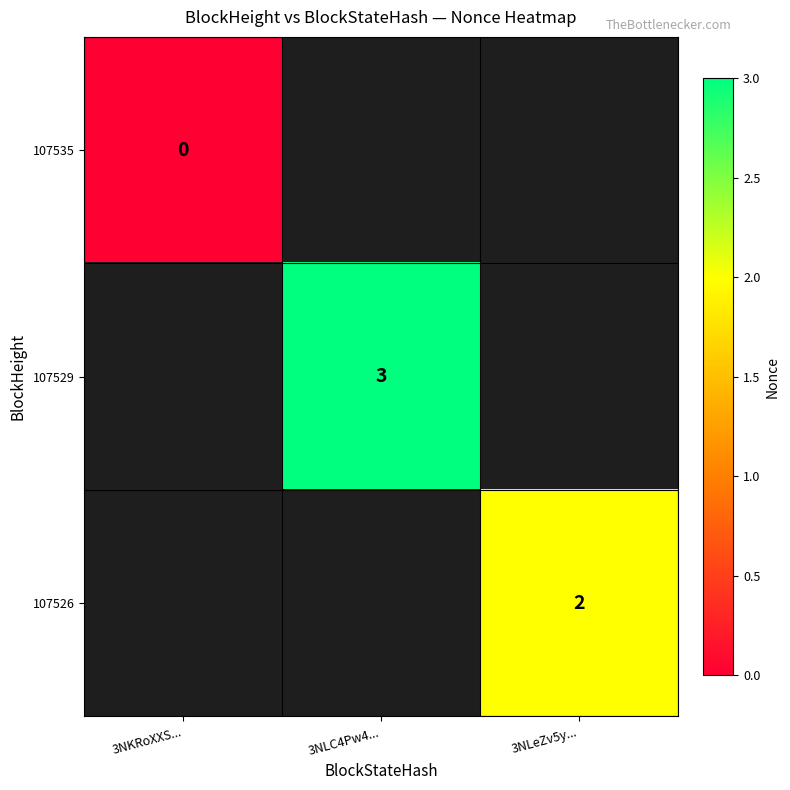

True or false: 107529 has a value of 3 at 3NLC4Pw4....

True